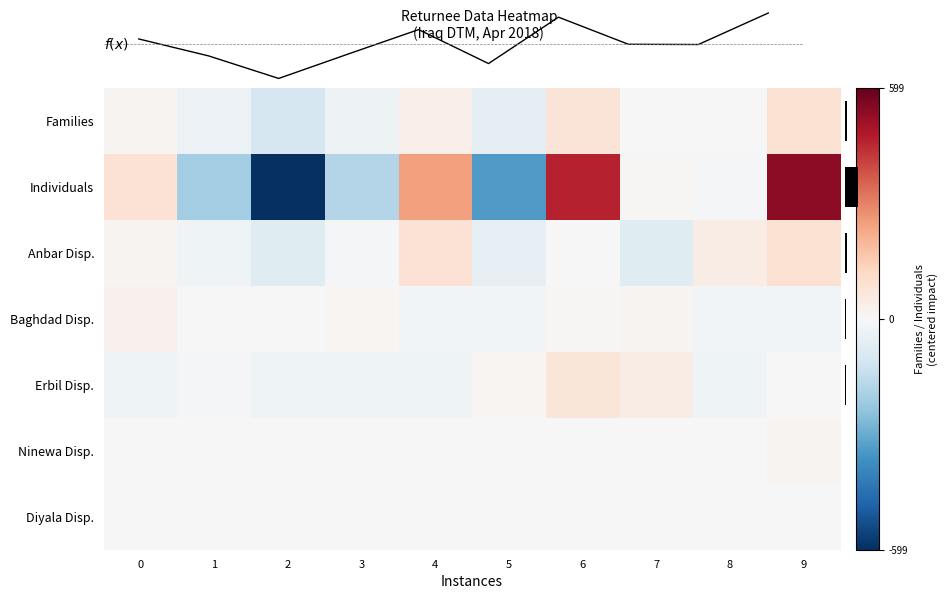

What is the smallest value displayed?

-599.4